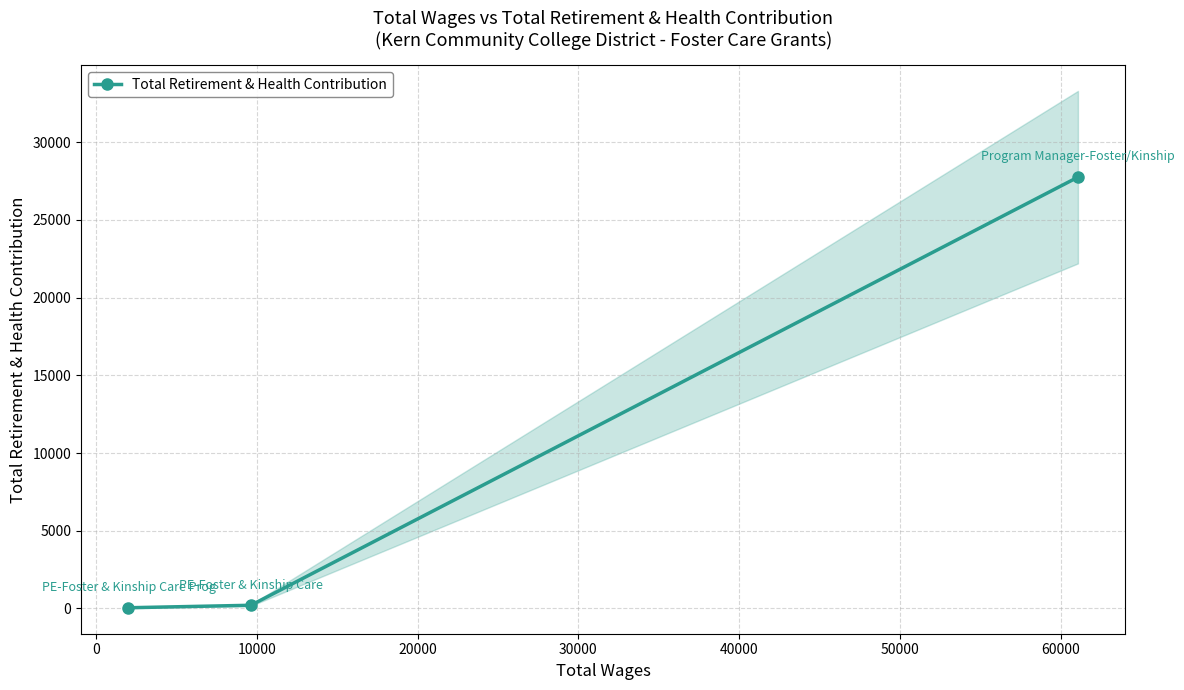

Is this an area chart (filled region under the line)?

No